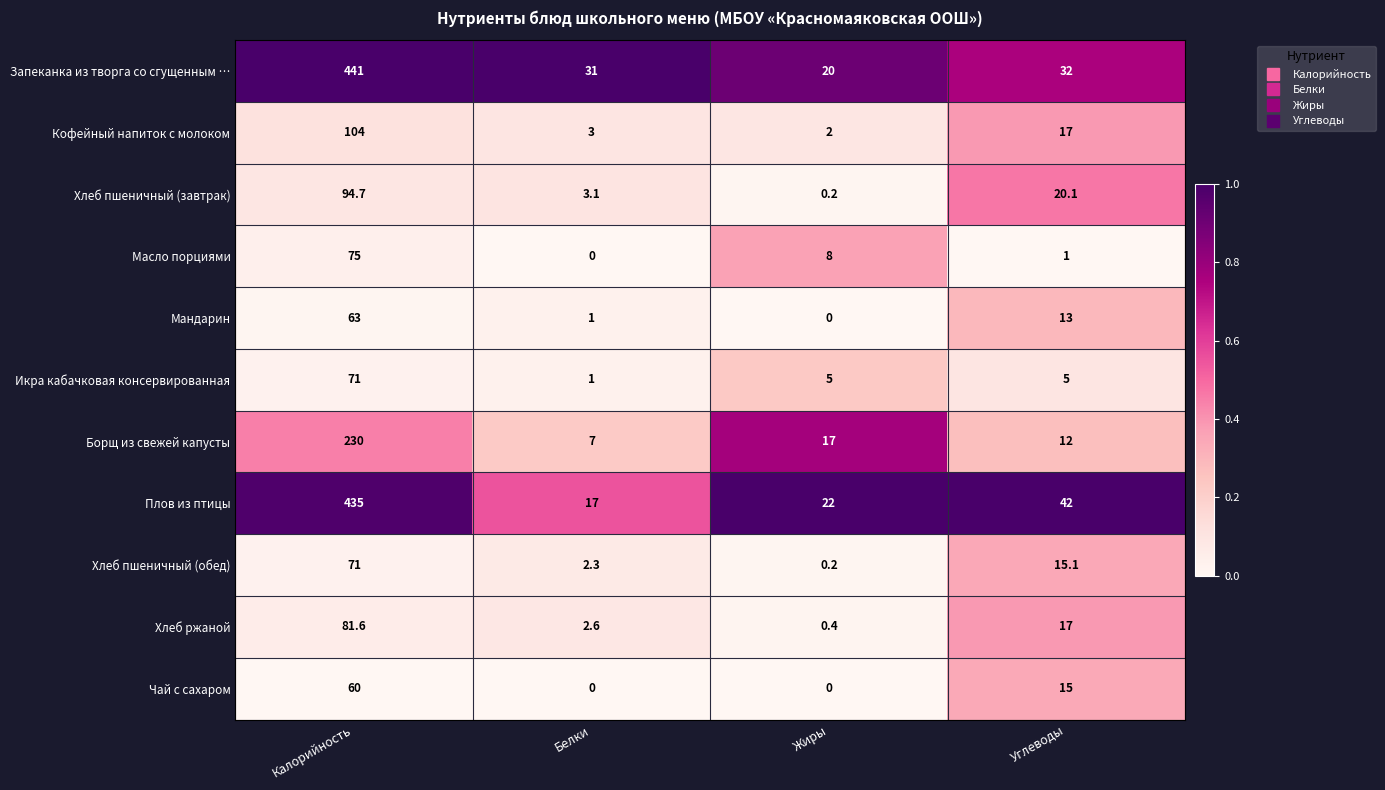

At which category is the sum across all series the highest?

Калорийность